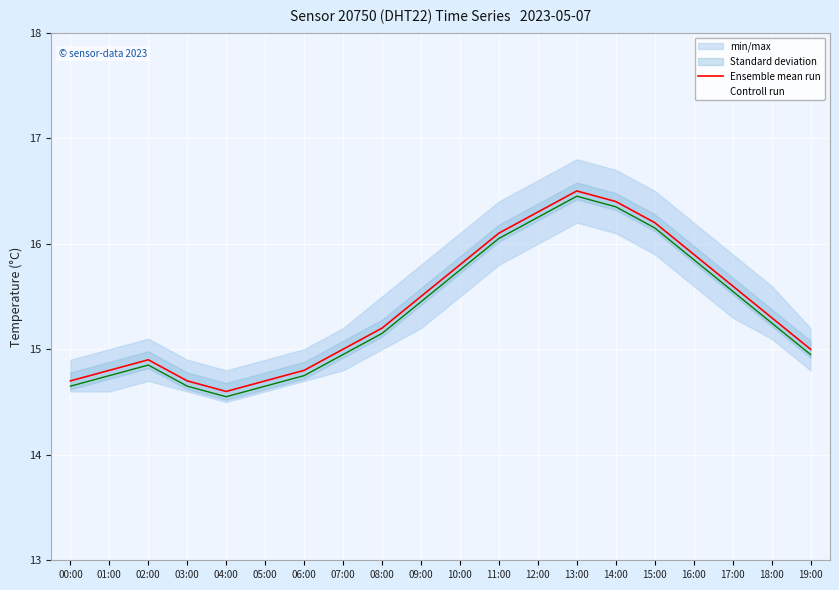

How many lines are shown in the chart?

2